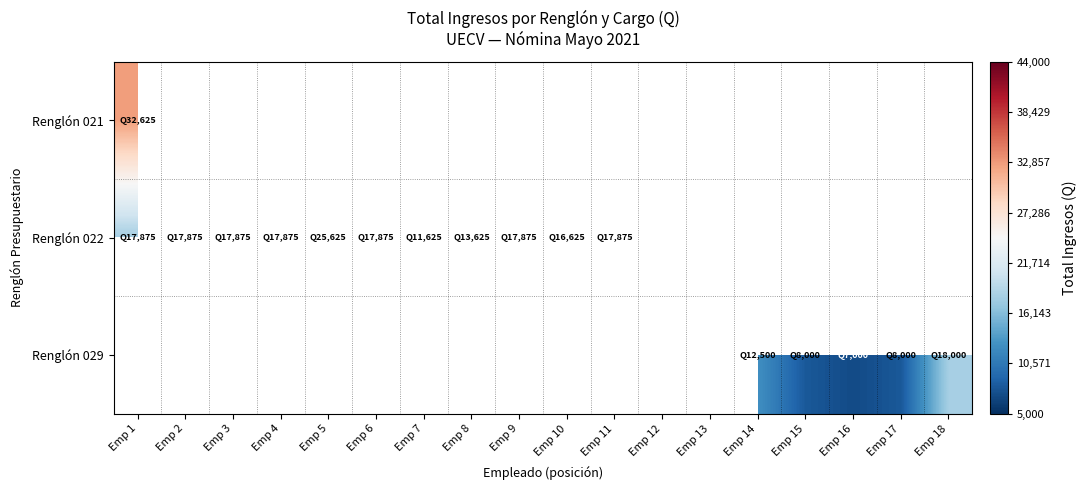

Which category has the highest value across all series?

Emp 12